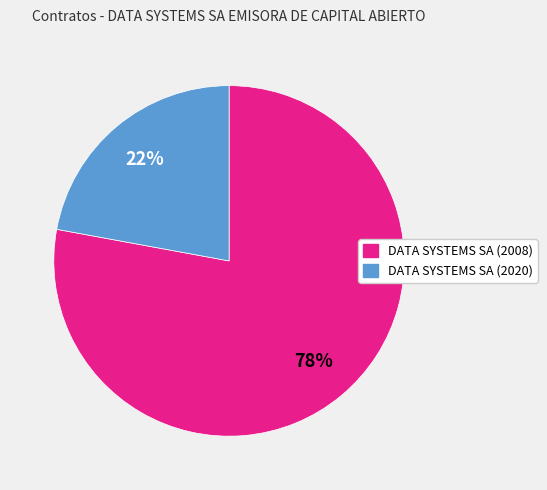

Does DATA SYSTEMS SA (2008) represent more than half of the total?

Yes